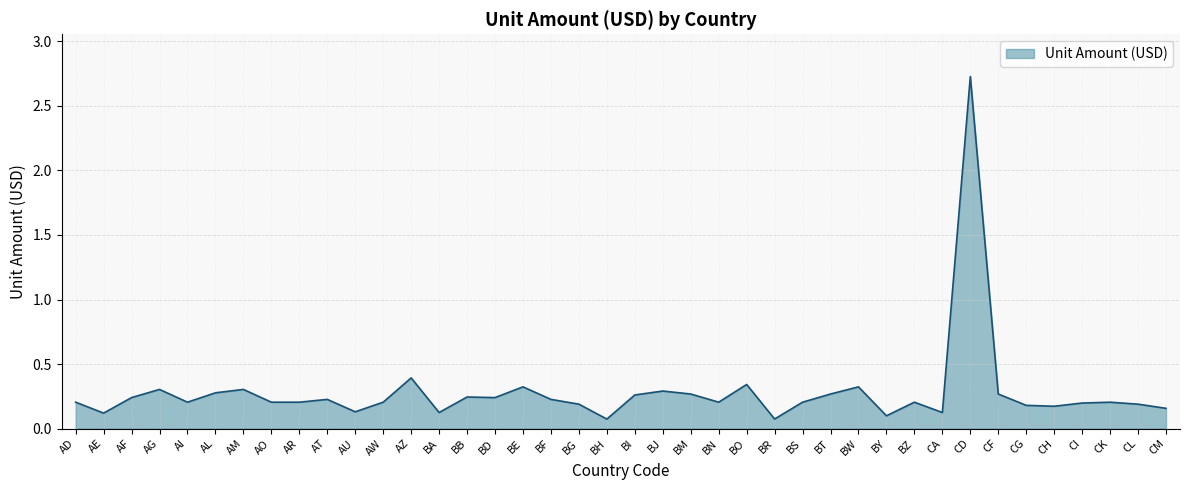

The chart shows a value of 0.1 at BY. True or false?

True